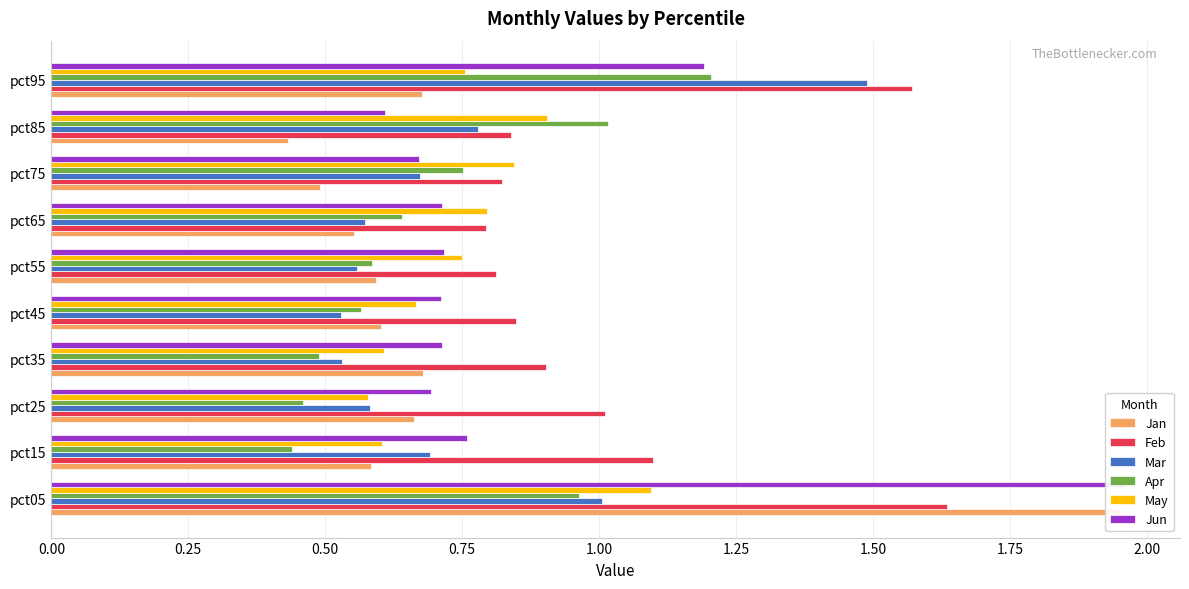

How many distinct data groups are displayed?

6